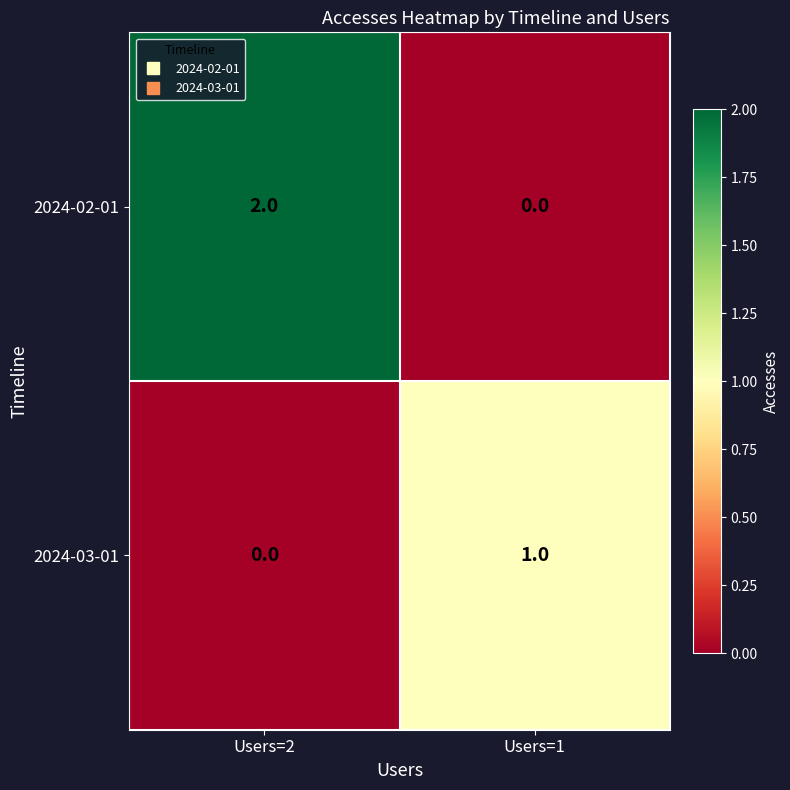

Reading right to left, transcribe all the data shown in this chart.

2024-02-01: 0	2
2024-03-01: 1	0